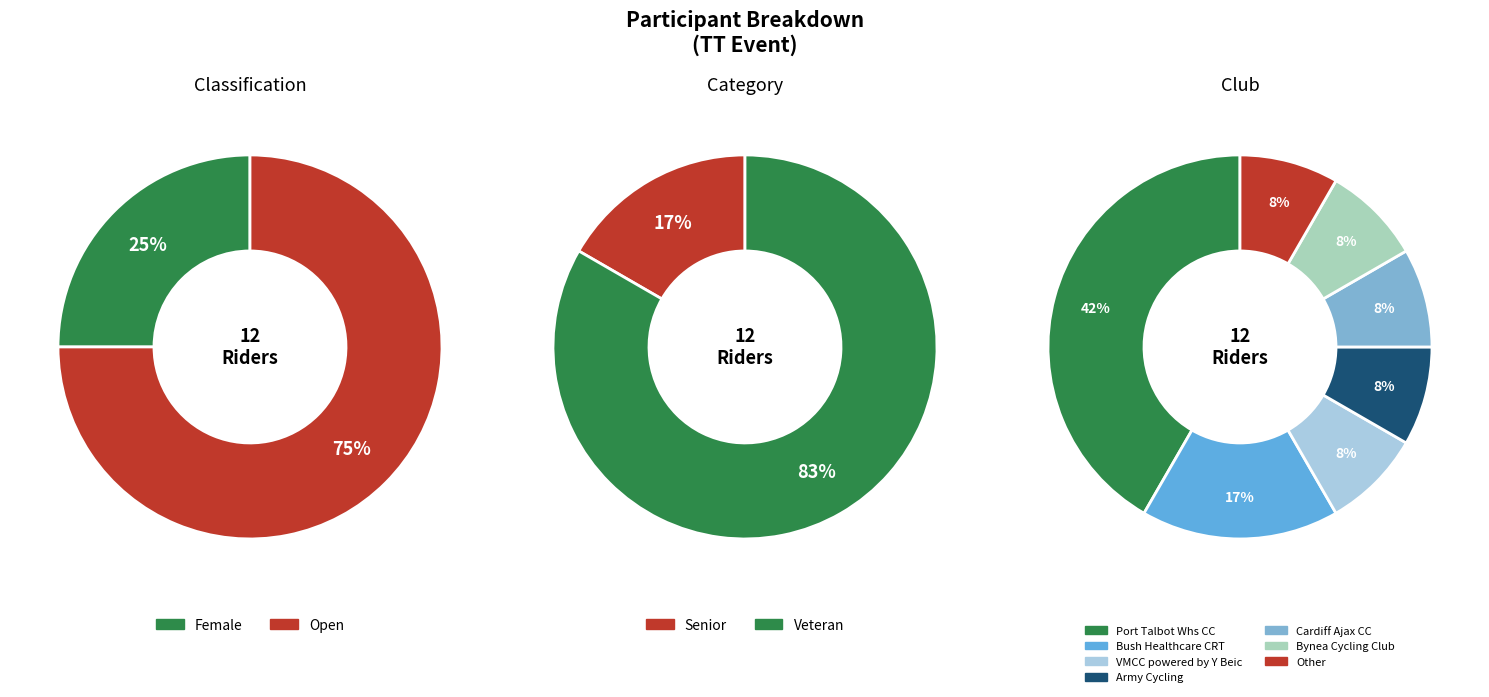

Count the number of slices in the pie.

2